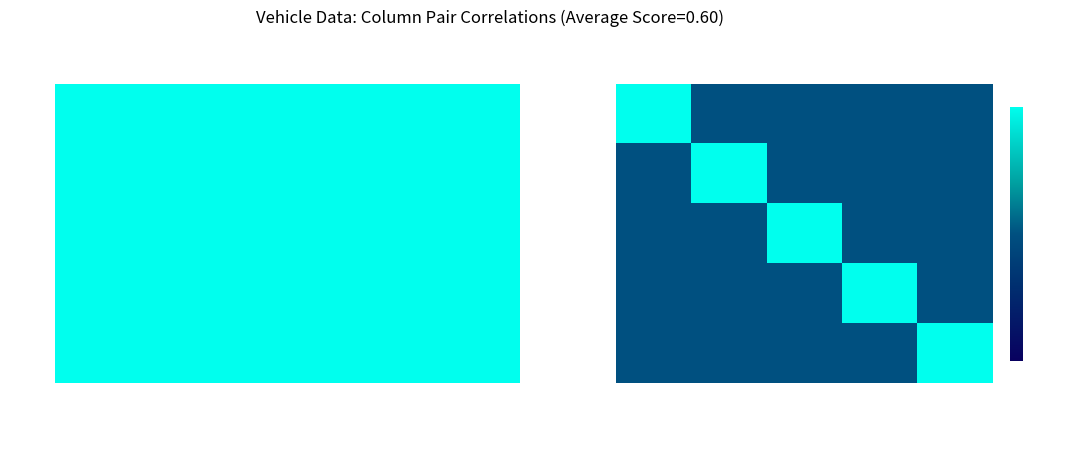

Which category has the highest value in the massa_rijklaar series?

massa_rijklaar